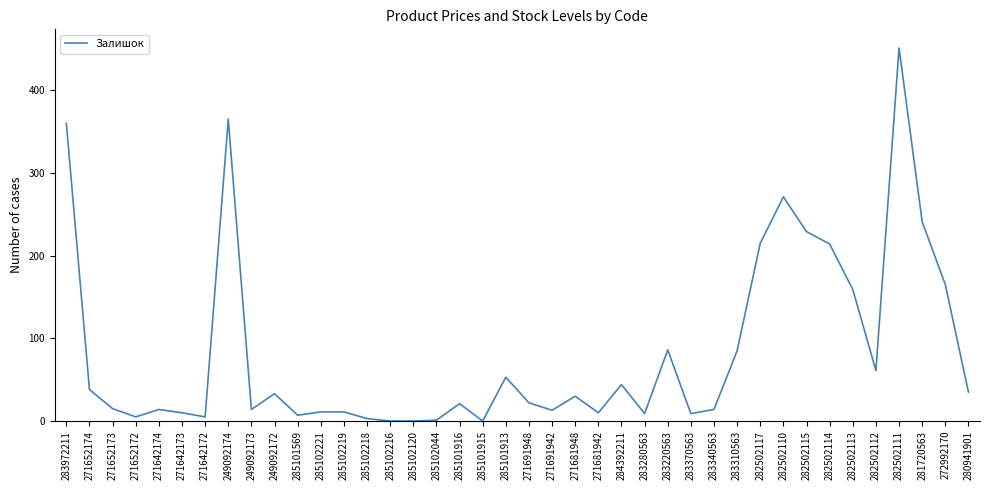

Is it true that the value at 285102216 is 0?

True